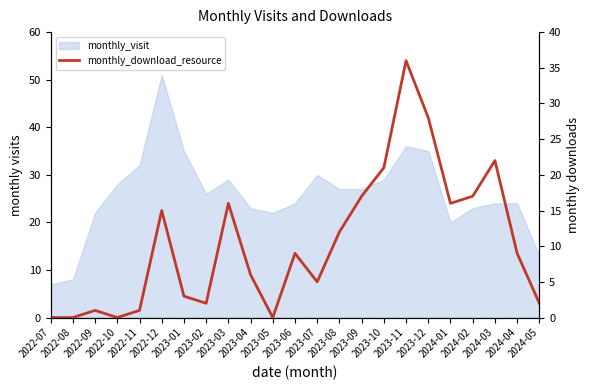

At which label does the data first exceed 9?

2022-12